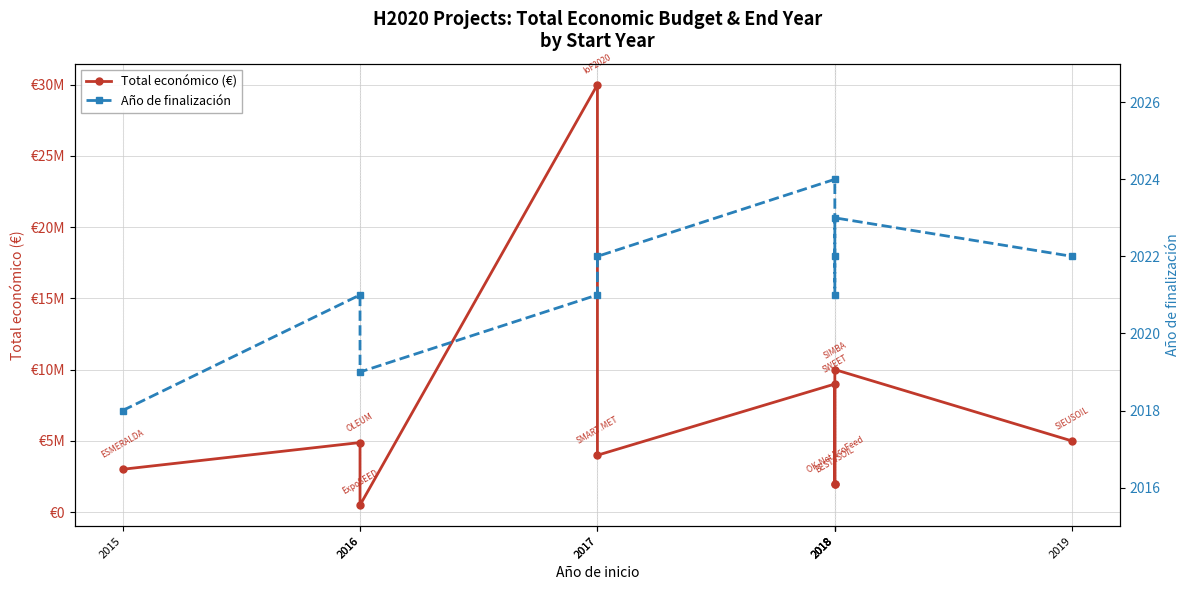

True or false: Año de finalización has a value of 1198 at 2018.

False